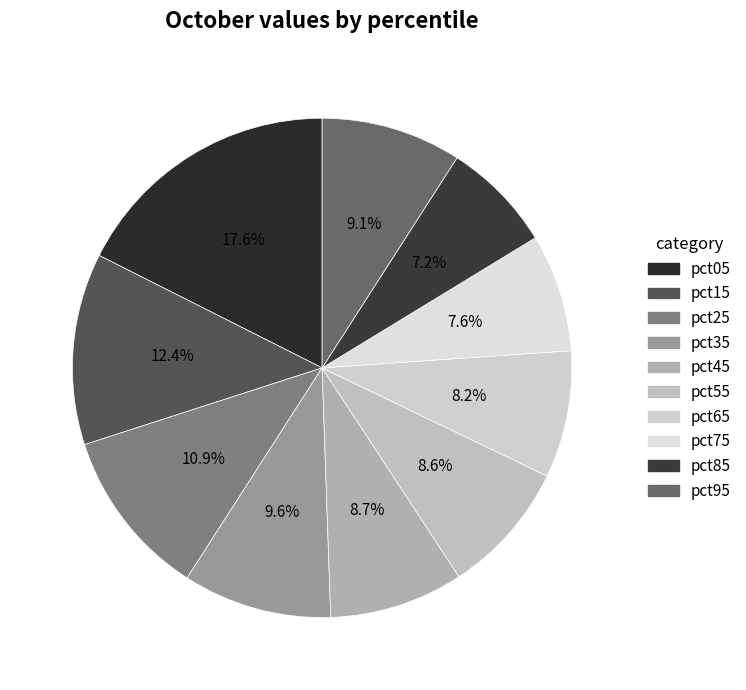

How many slices are in this pie chart?

10